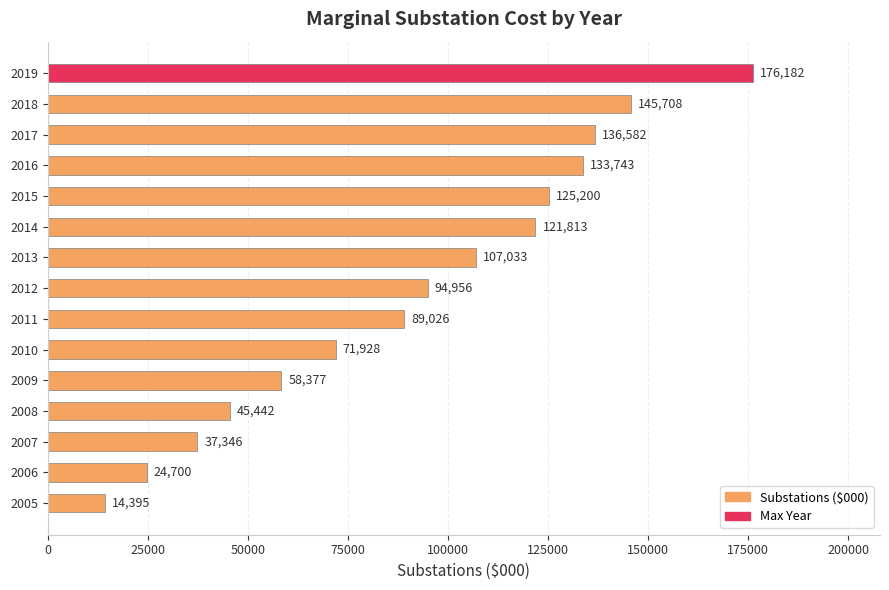

How many bars are there in total?

15